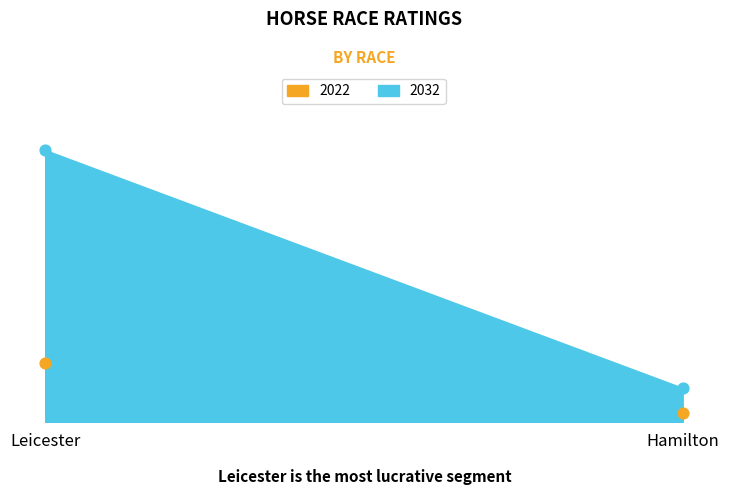

Which series contains the highest Y value?

2032